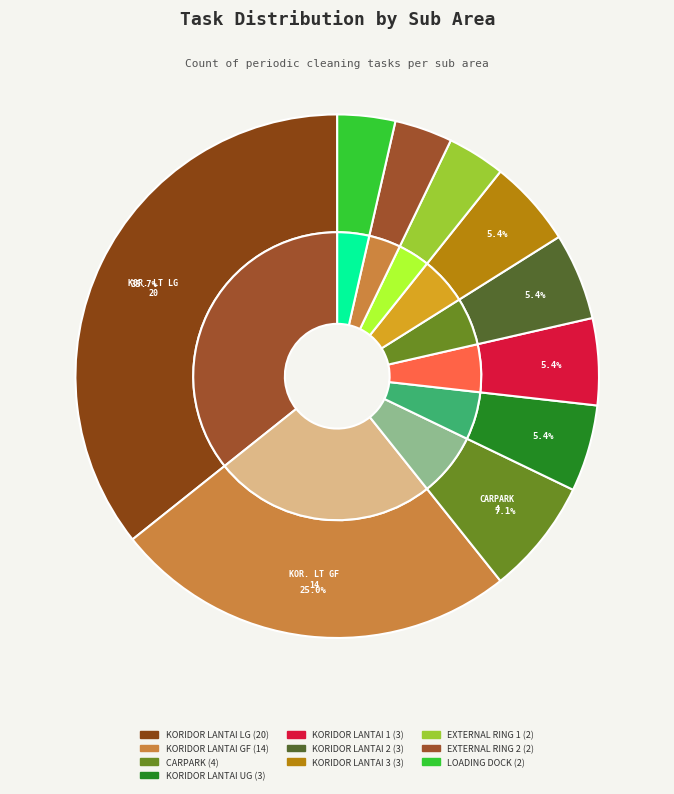

How many segments does this pie chart have?

10